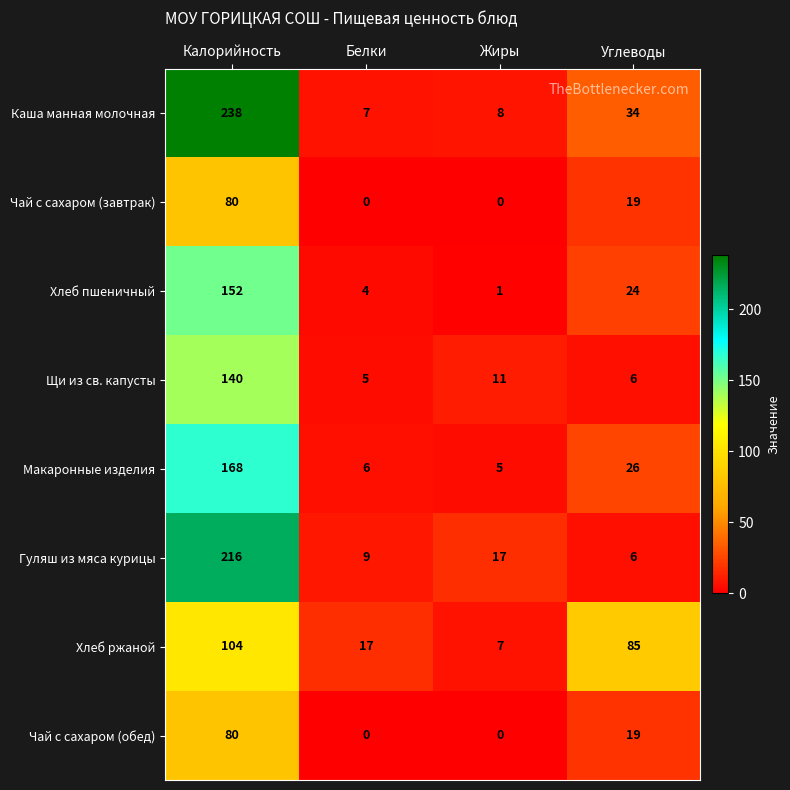

What is the total value across all series at Белки?

48